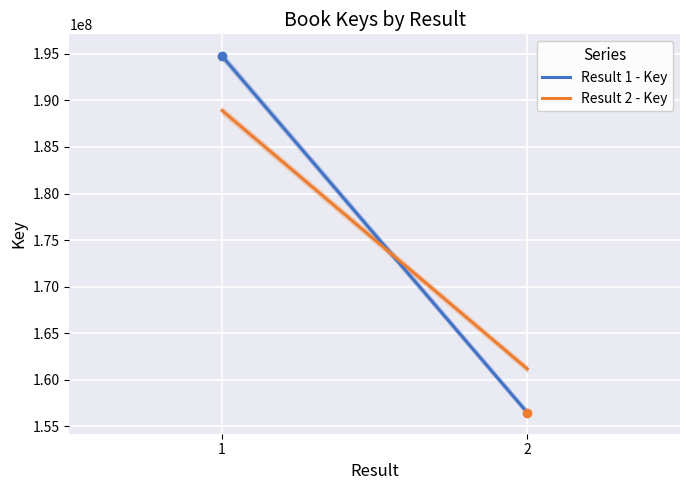

Rank the categories by Result 2 - Key value from highest to lowest.

1, 2